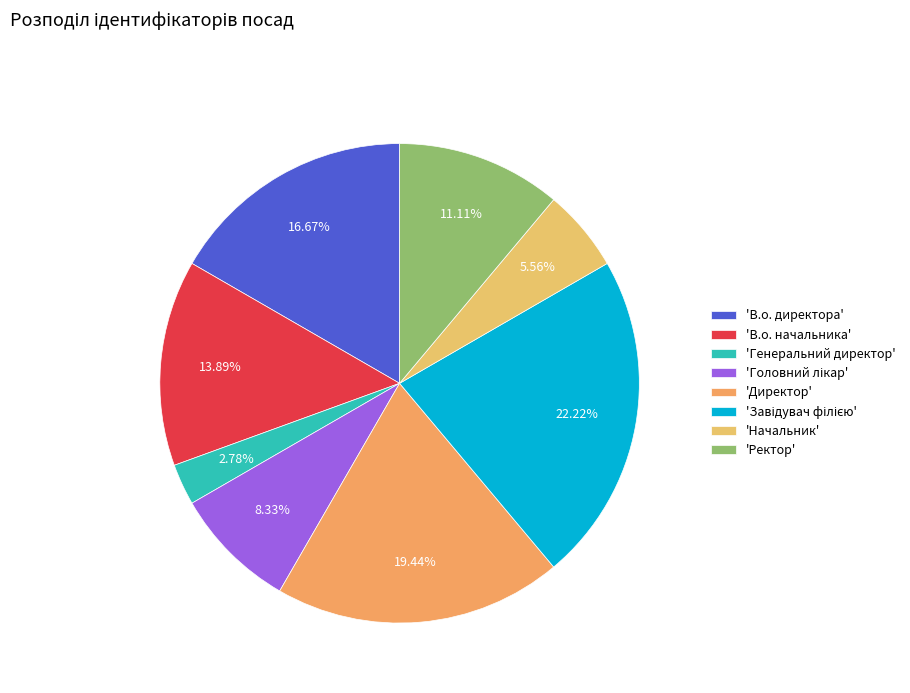

How many slices are in this pie chart?

8